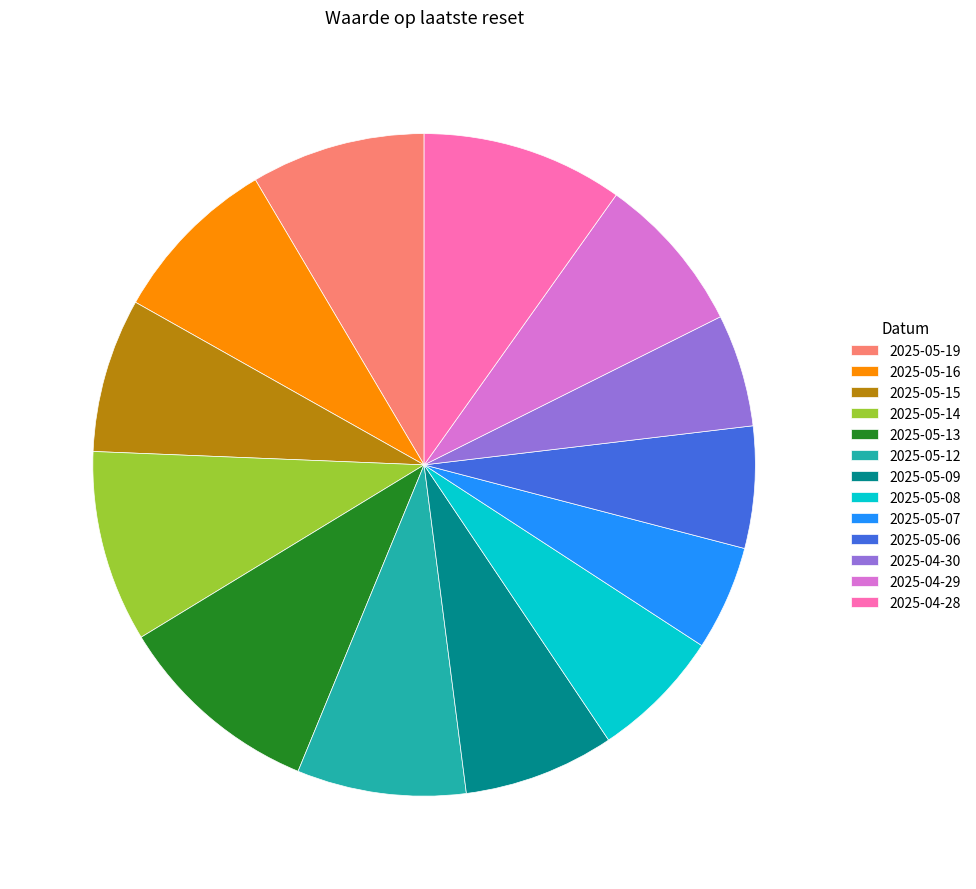

What is the ratio of the value at 2025-05-12 to the value at 2025-05-07?

1.6